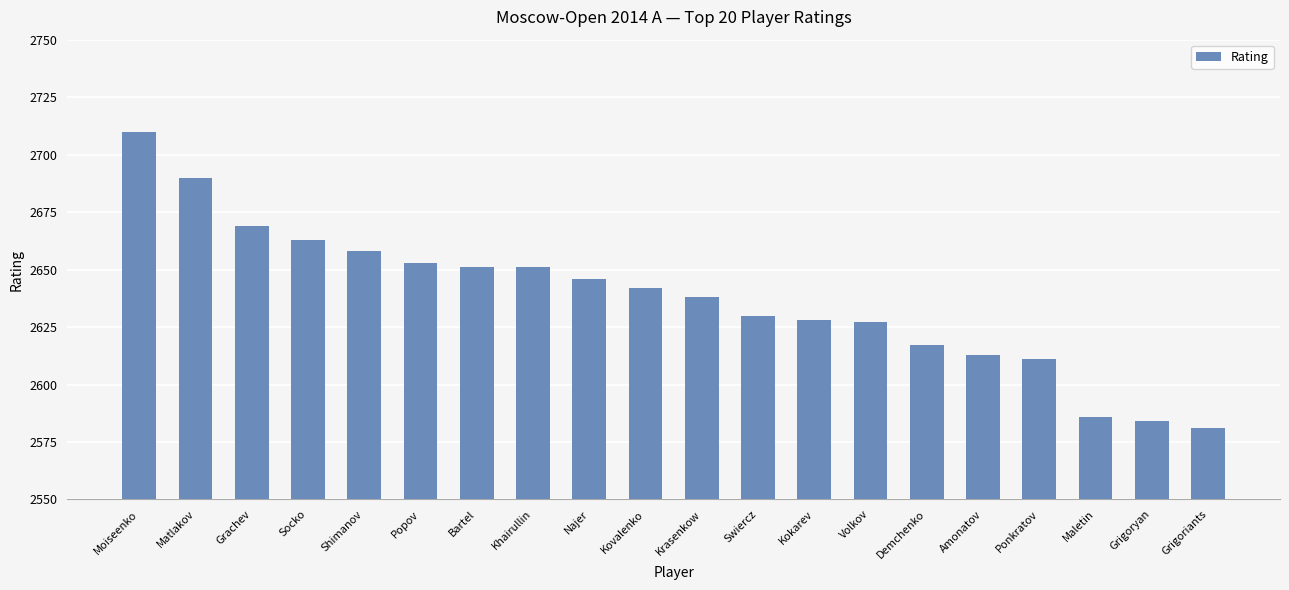

What is the change in value from Socko to Ponkratov?

-52